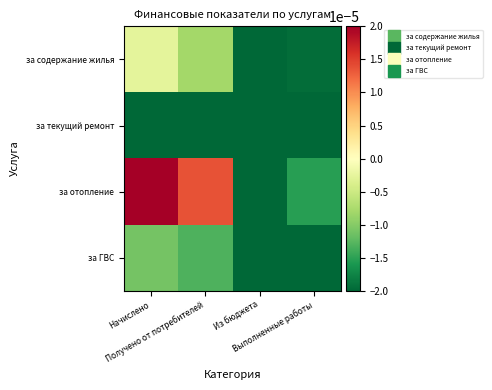

How many distinct data groups are displayed?

4